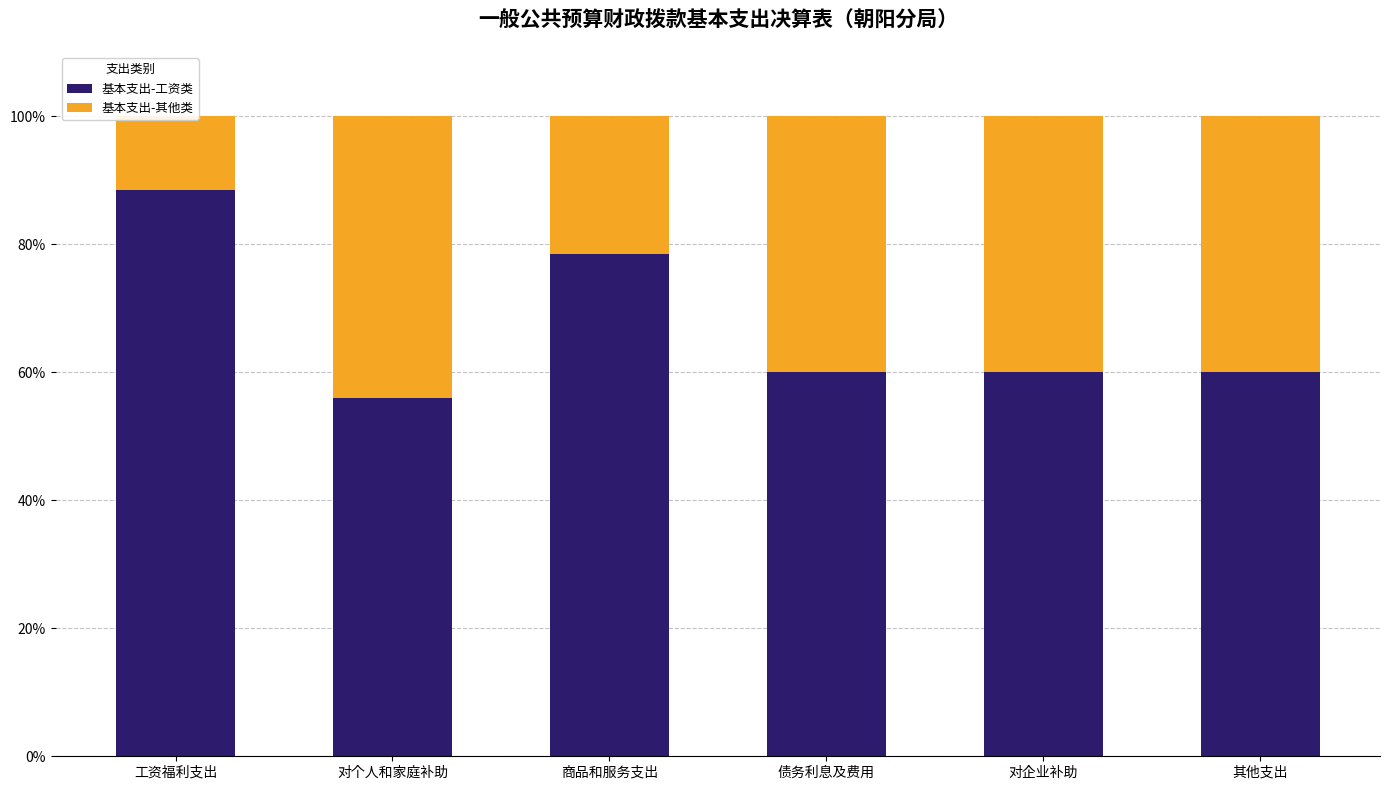

At which label does 基本支出-工资类 reach its minimum?

对个人和家庭补助